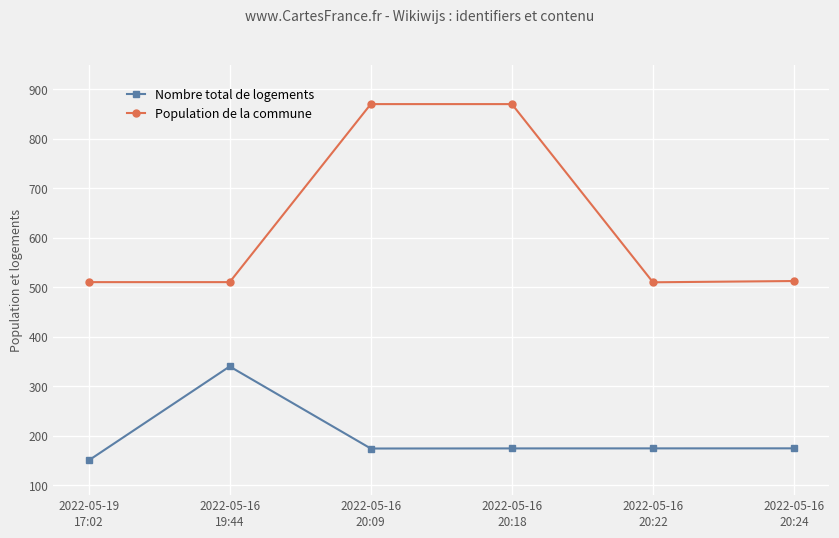

What is the sum of all Population de la commune values?

3783.2